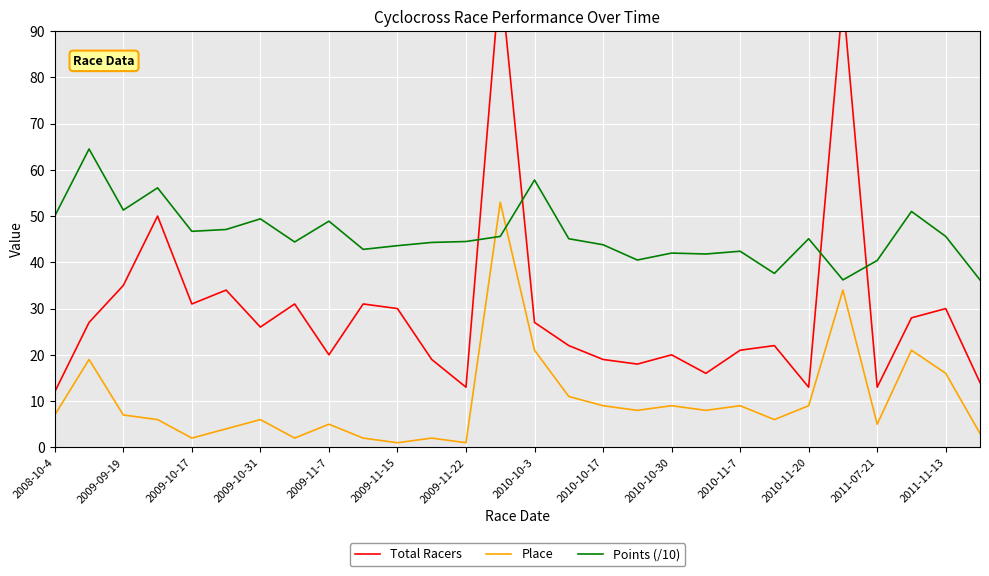

True or false: Points (/10) has a value of 11.5 at 27.

False